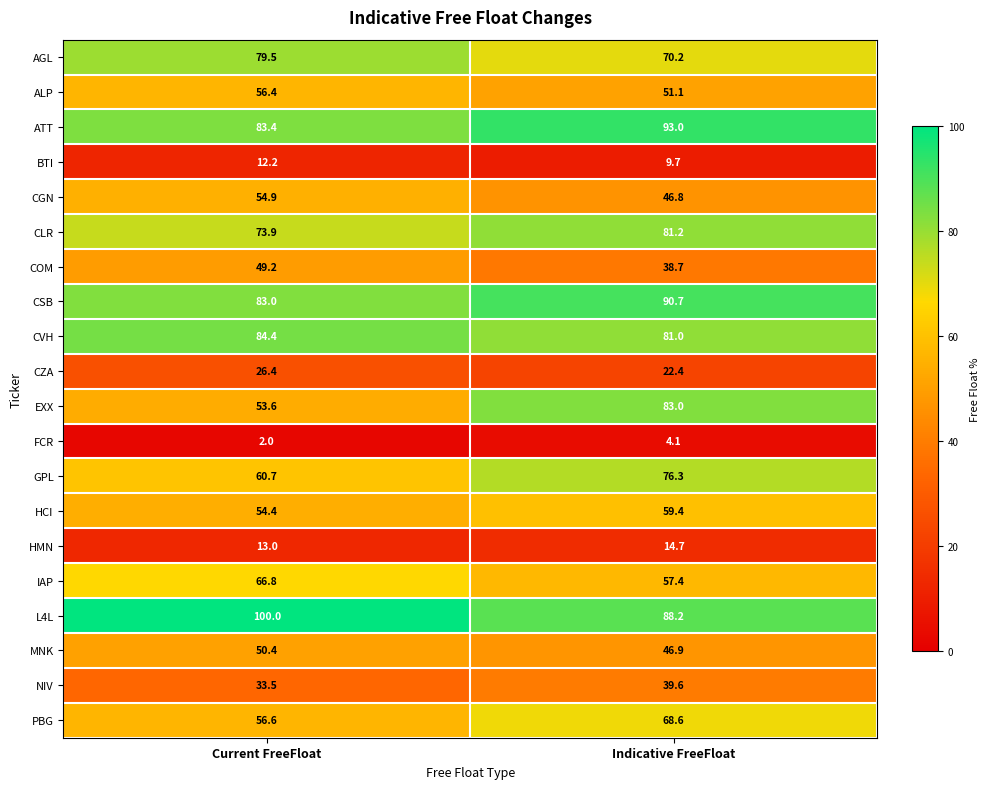

What is the sum of the IAP values at Indicative FreeFloat and Current FreeFloat?

124.2